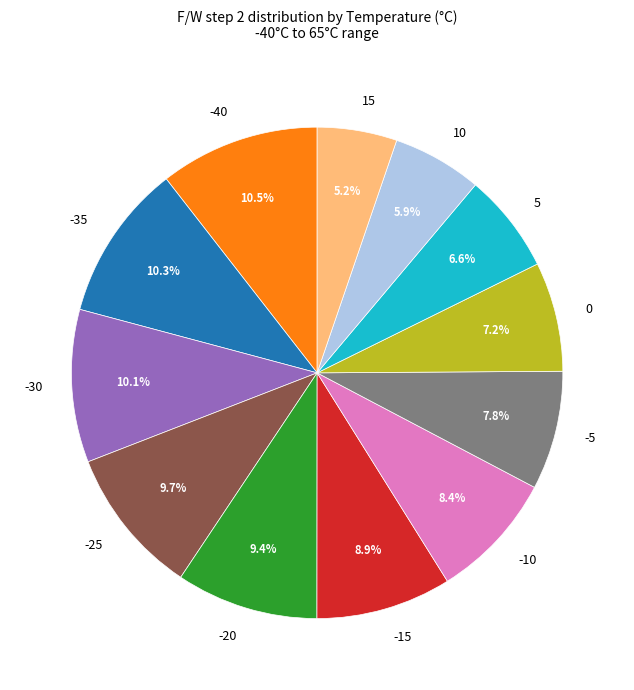

Does 0 account for over 50% of the chart?

No